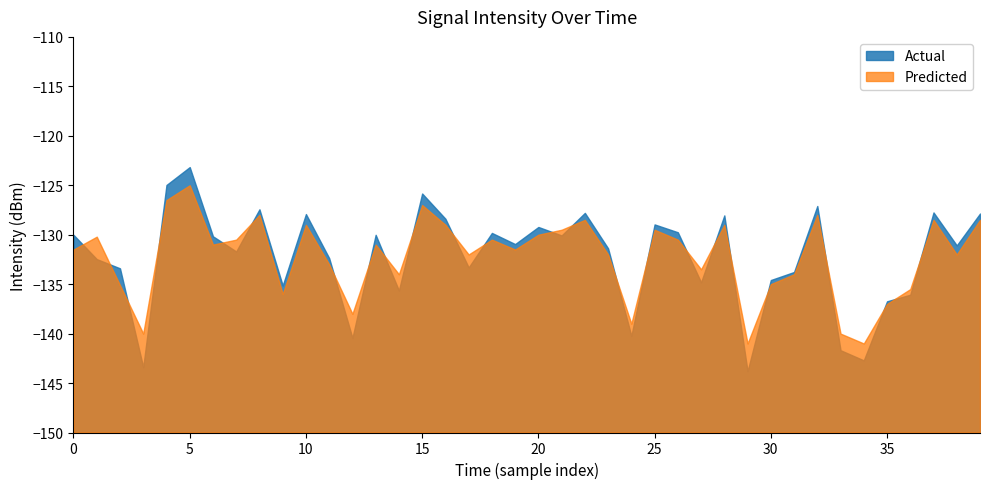

How many lines are shown in the chart?

2